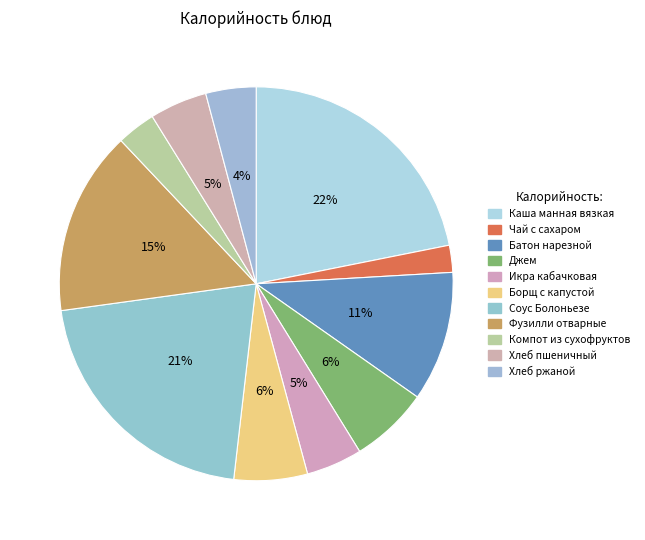

What is the smallest slice in the pie chart?

Чай с сахаром